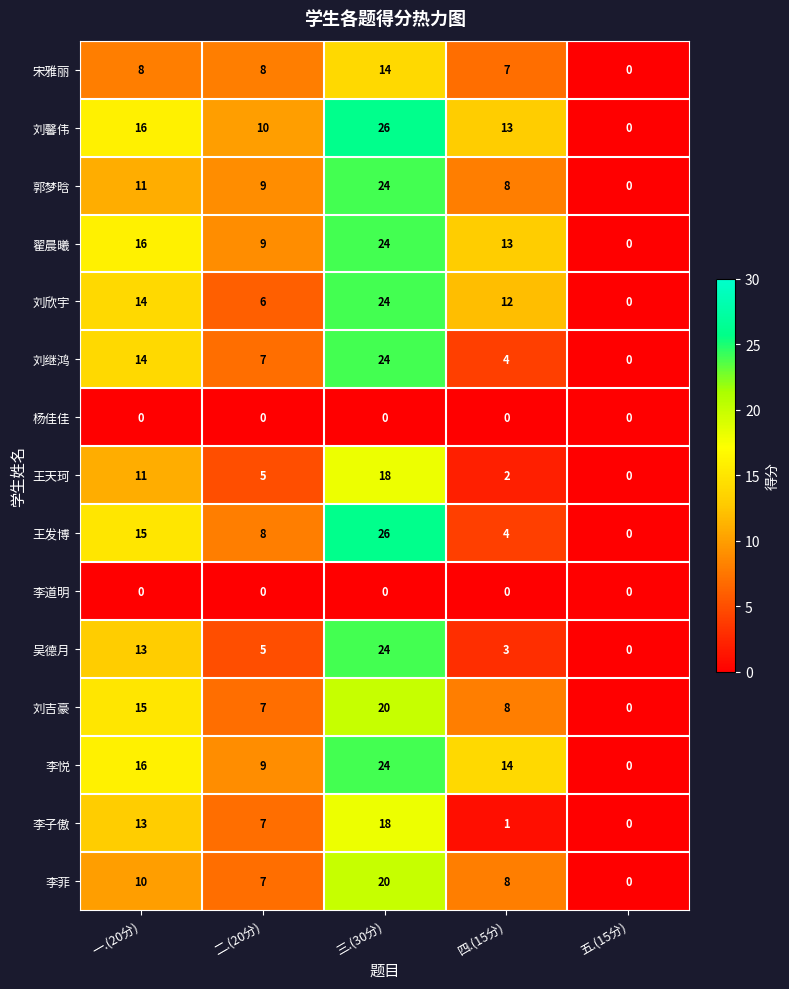

What is the maximum value shown in the chart?

26